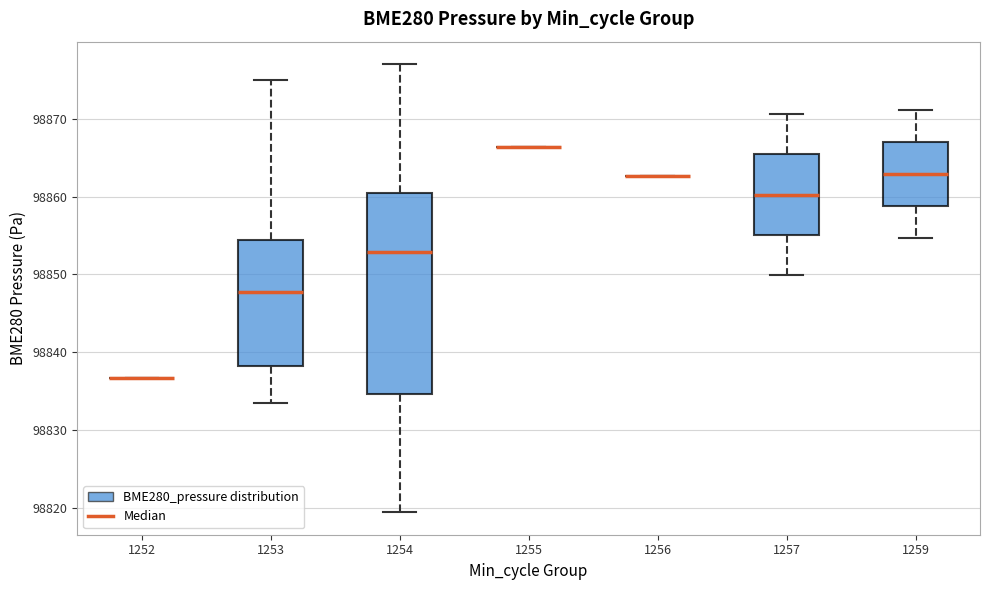

Reading left to right, transcribe this box plot: for each box, give where its median line is, the range the box spans, and where its two whiskers end, as read against the y-axis. The values are not printed on the chart, so give them approximately, as read against the axis.

1252: box collapsed to a line at 98837, whiskers 98837 to 98837
1253: median 98848, box 98838 to 98854, whiskers 98834 to 98875
1254: median 98853, box 98835 to 98860, whiskers 98819 to 98877
1255: box collapsed to a line at 98866, whiskers 98866 to 98866
1256: box collapsed to a line at 98863, whiskers 98863 to 98863
1257: median 98860, box 98855 to 98865, whiskers 98850 to 98871
1259: median 98863, box 98859 to 98867, whiskers 98855 to 98871